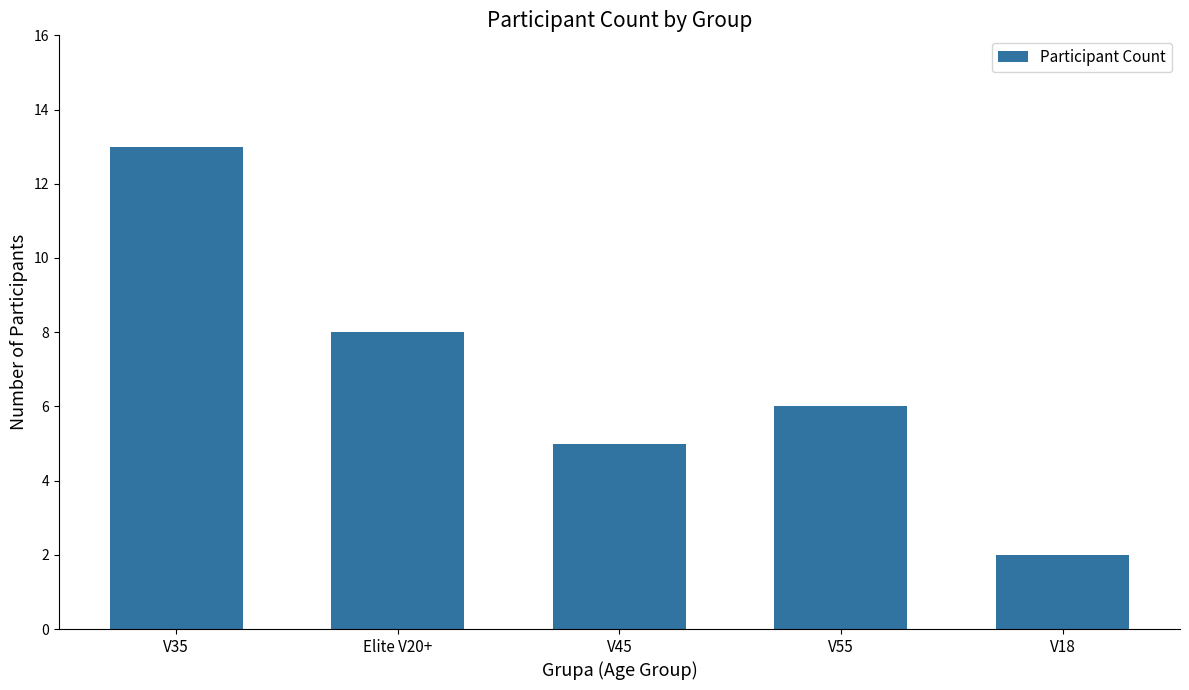

Rank the categories by value from highest to lowest.

V35, Elite V20+, V55, V45, V18